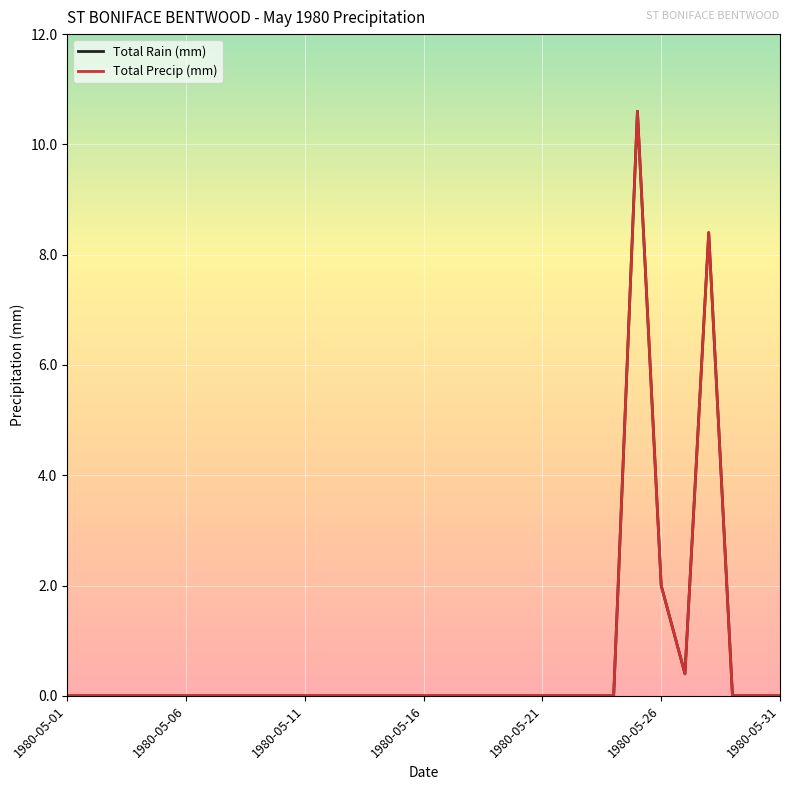

Does the chart have visible grid lines?

Yes